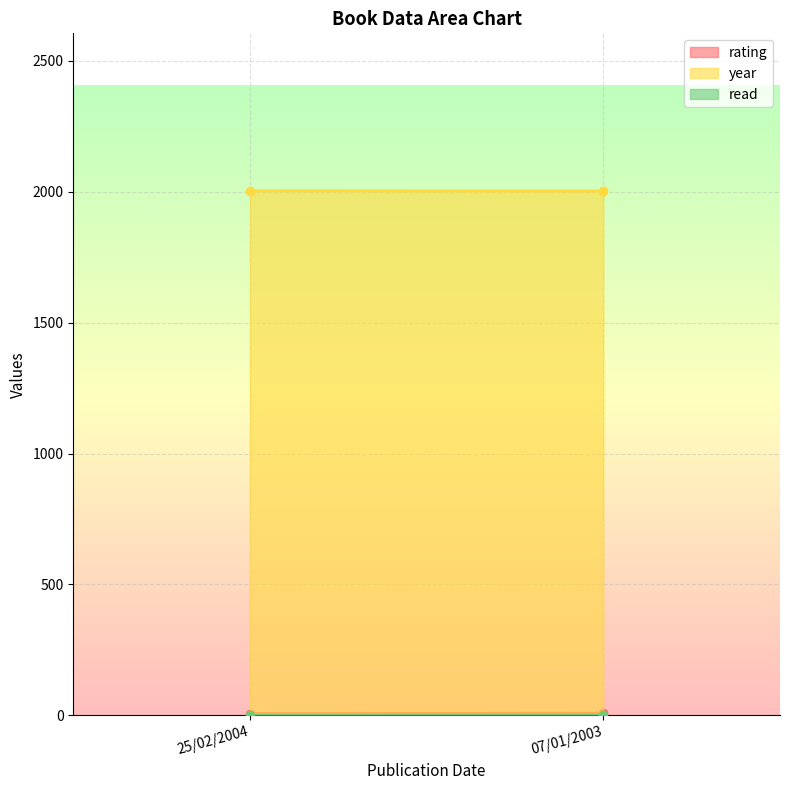

Is the value of year at 25/02/2004 greater than the value of rating at 25/02/2004?

Yes